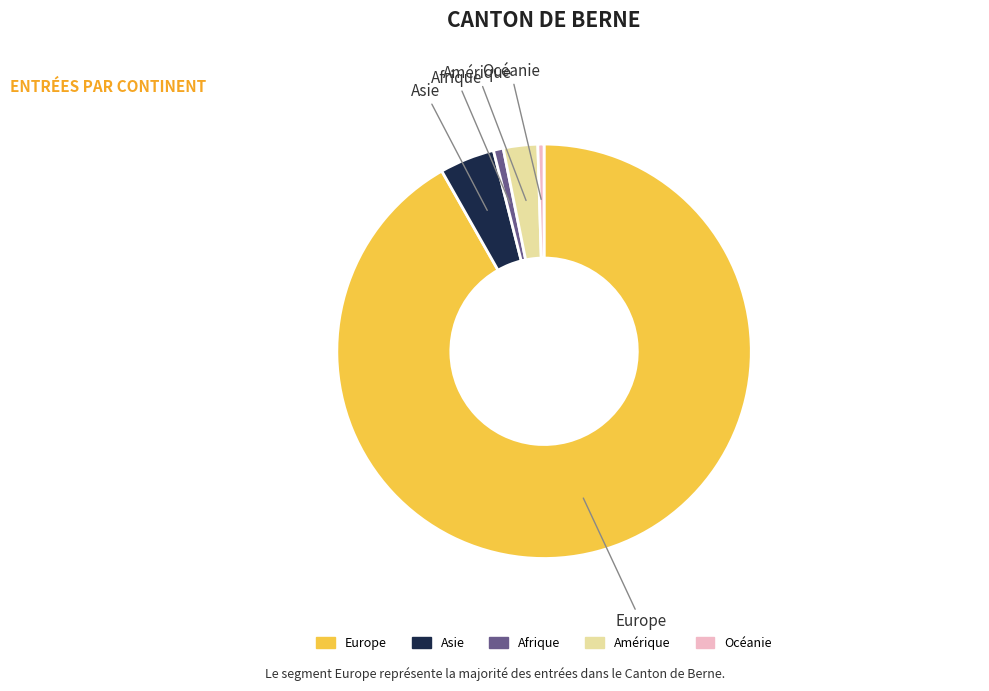

Which has a higher value, Europe or Océanie?

Europe